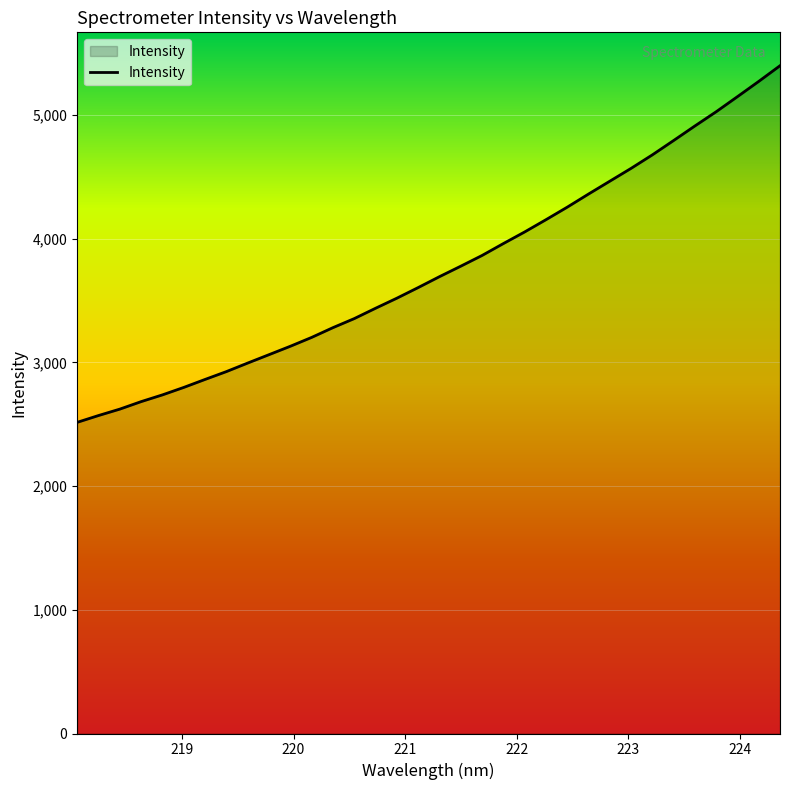

True or false: there are more than 0 points higher than both neighbors.

False